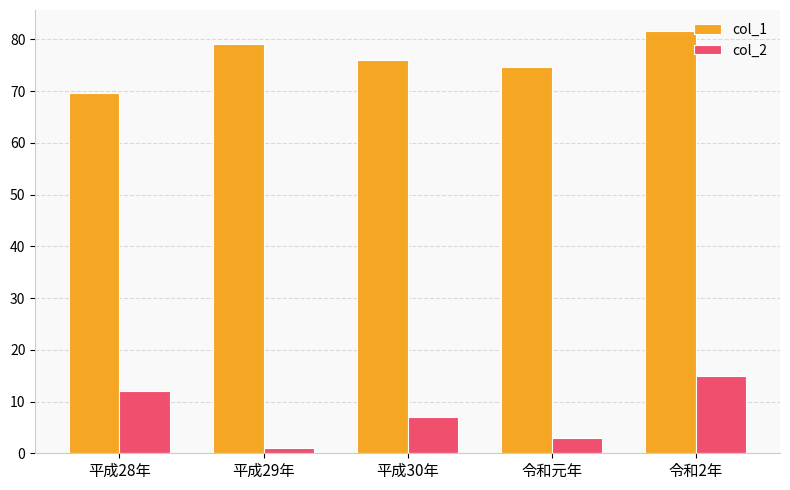

List the labels in order of col_2 value, smallest first.

平成29年, 令和元年, 平成30年, 平成28年, 令和2年